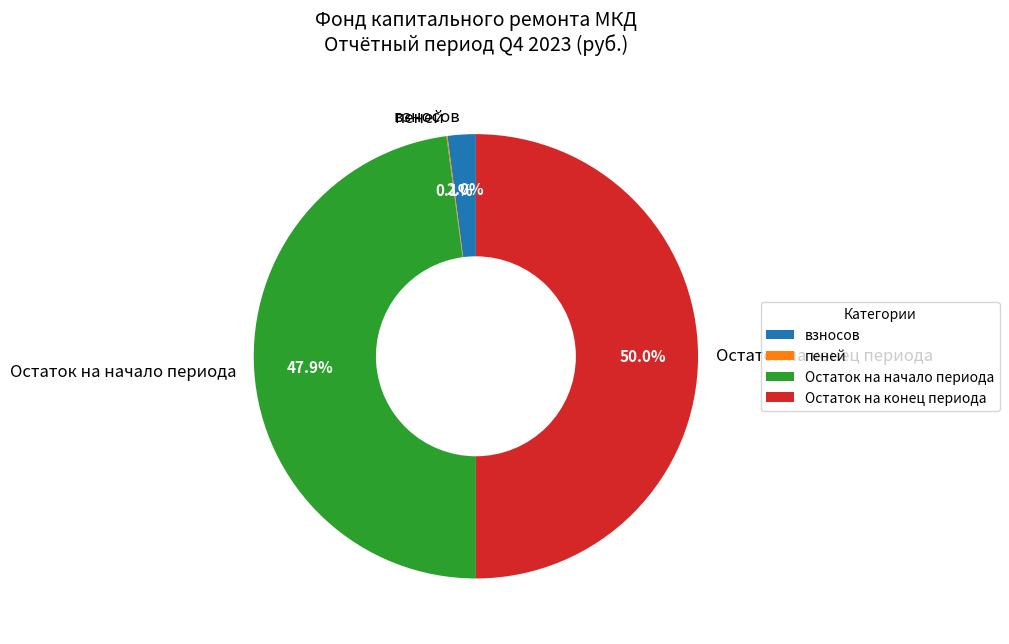

Is Остаток на начало периода the majority of the pie?

No